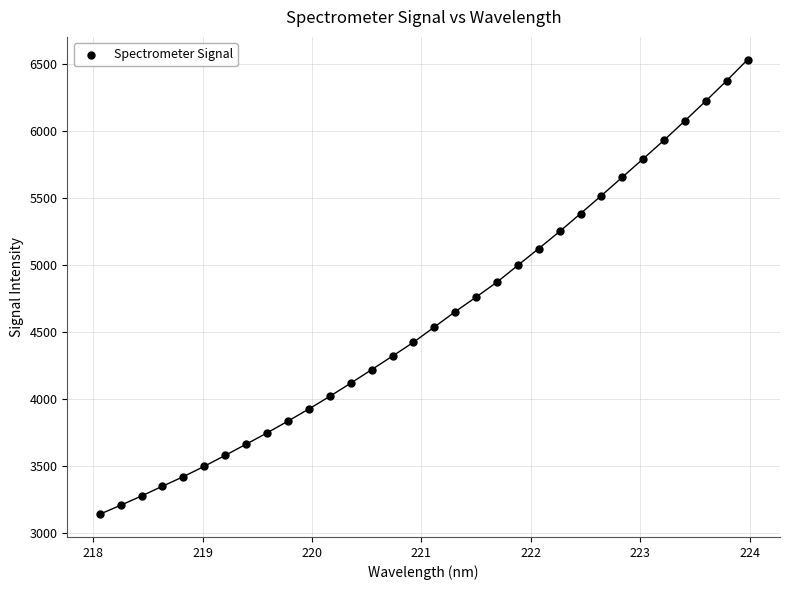

What is the range of Y values (max minus min)?

3388.3